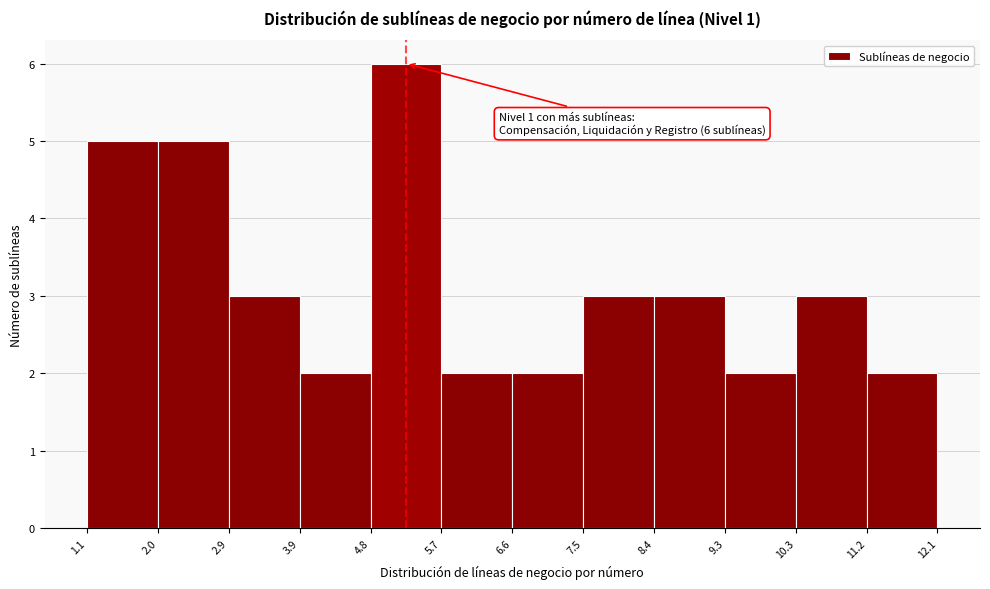

Over which range of the x-axis is the bar tallest?

4.8 to 5.7